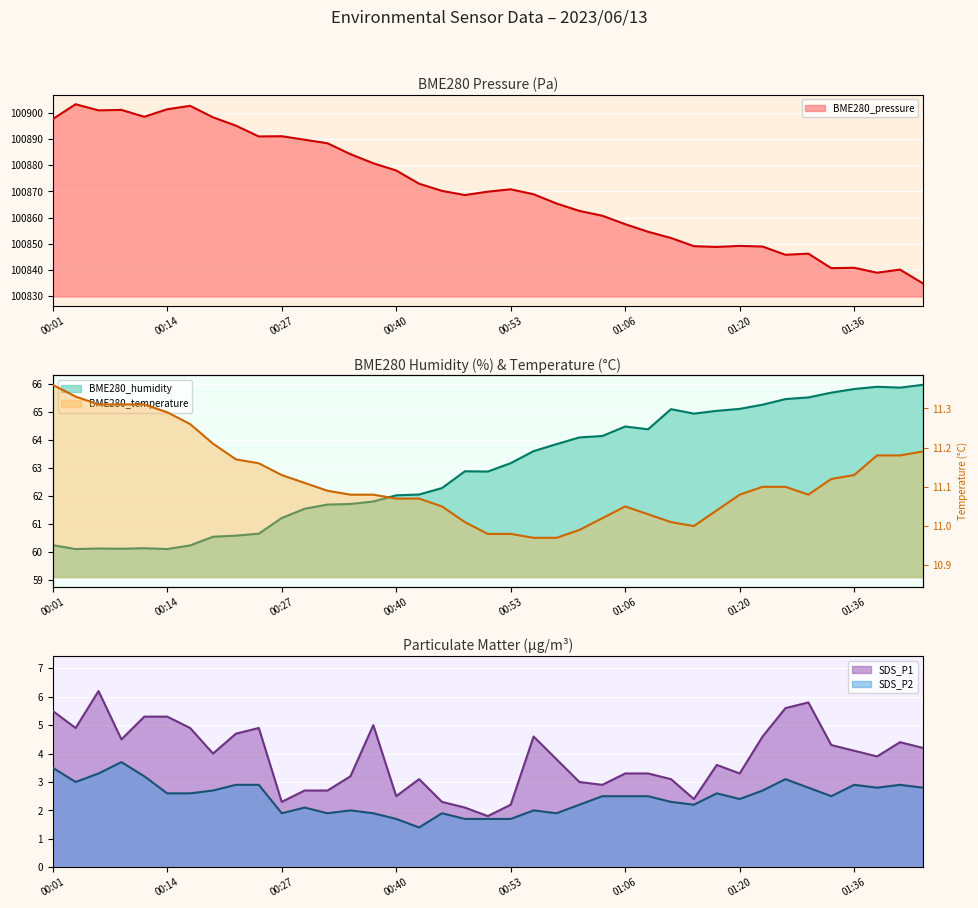

At which label is SDS_P1 closest to 4?

00:20